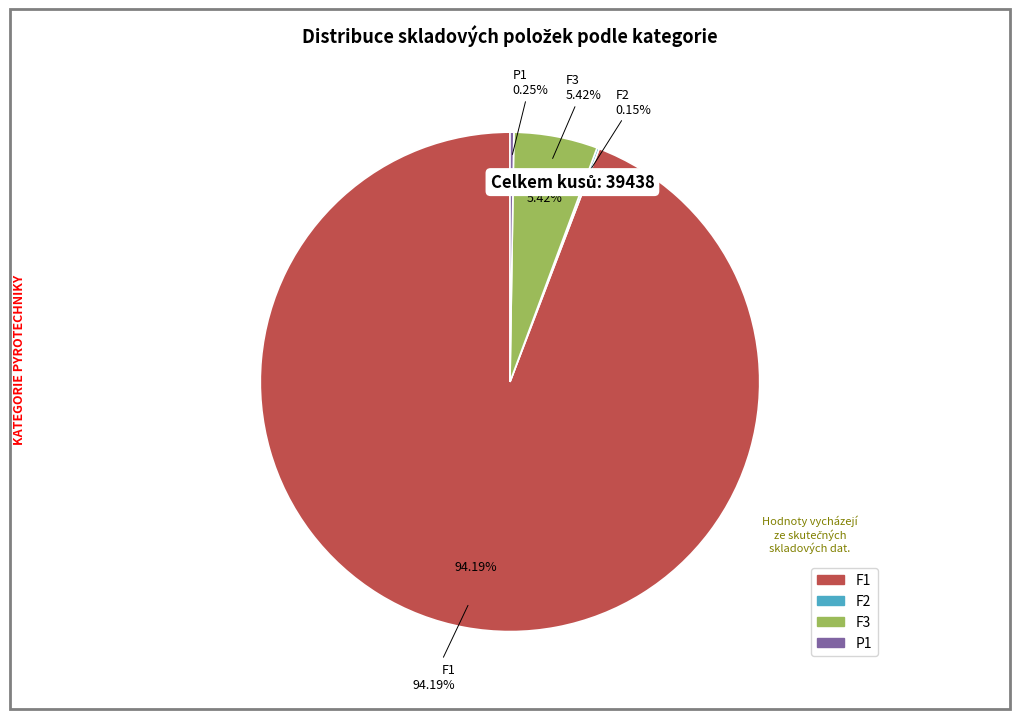

To the nearest percent, what is the difference between the F1 and F2 slice percentages?

94%